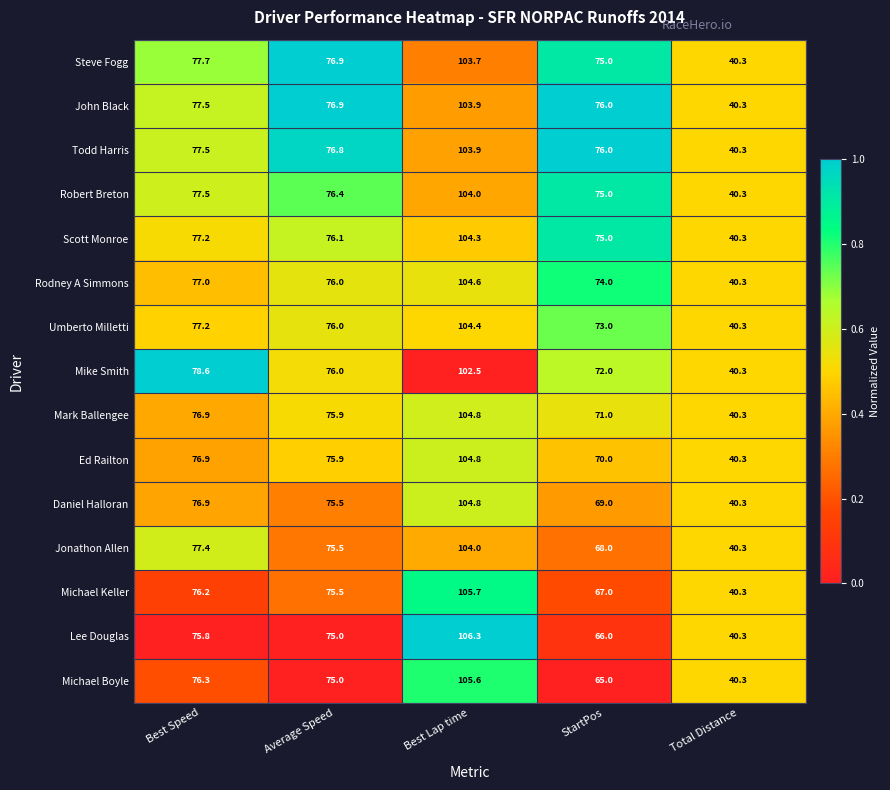

What is the difference between the Michael Keller values at Total Distance and Best Speed?

35.9